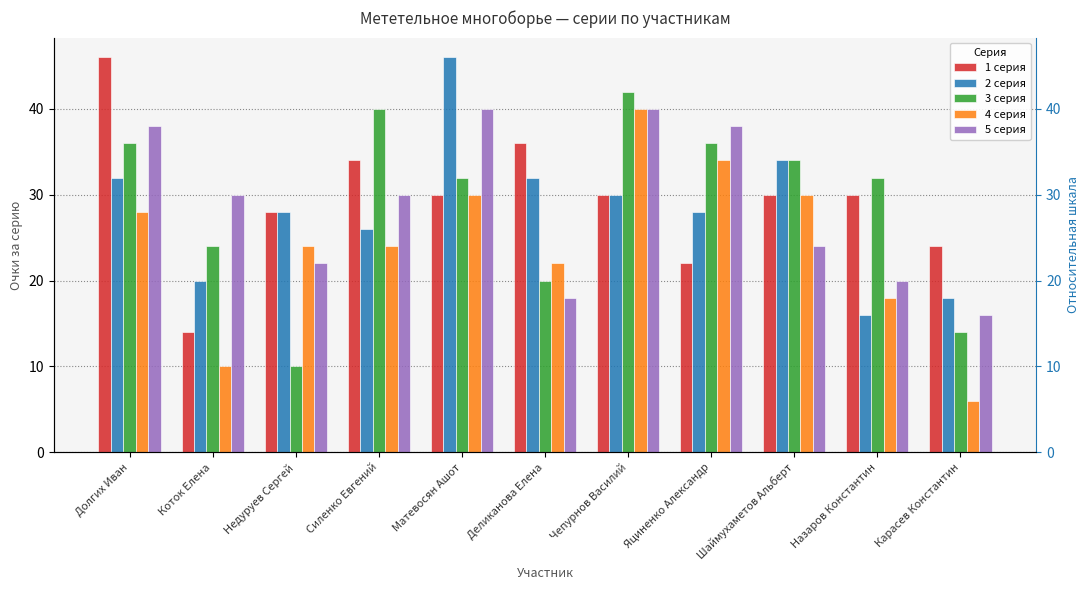

How many data points does each series have?

11